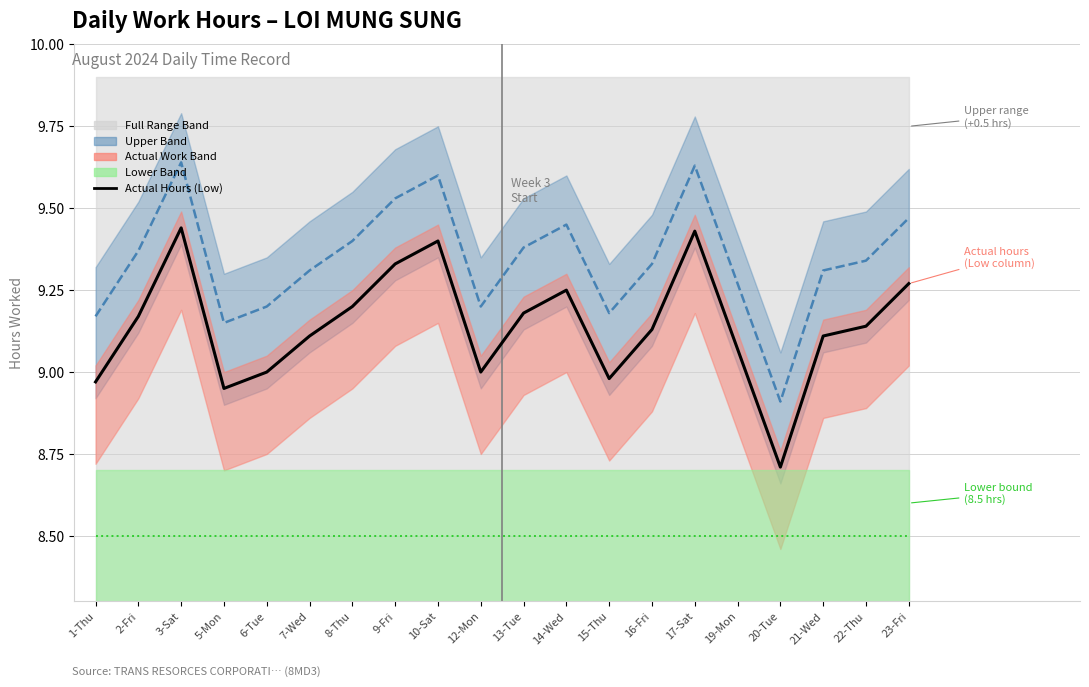

How many values in the Upper Bound series are below 9?

1